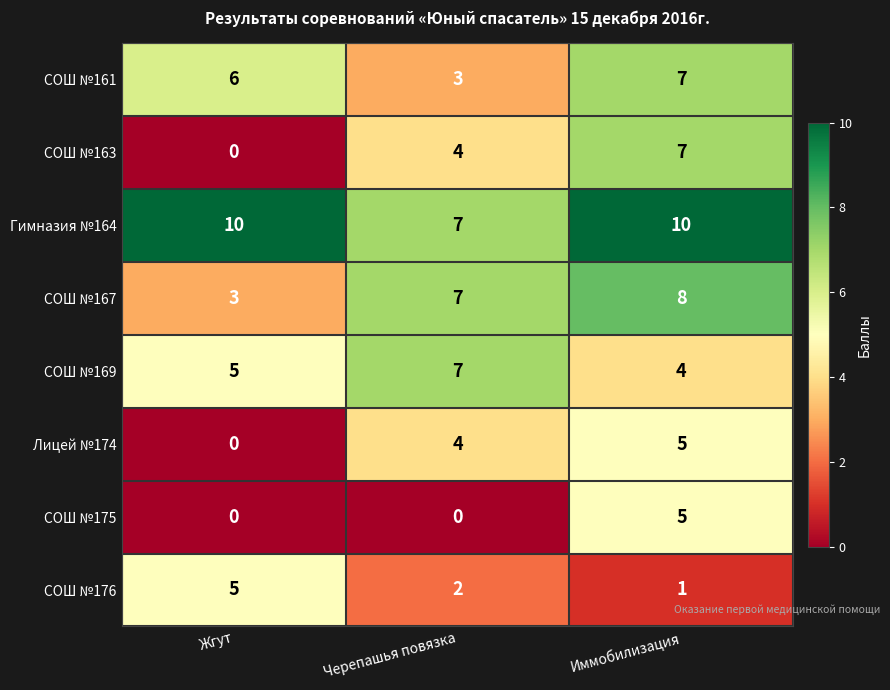

How many values in the СОШ №176 series are below 2?

1